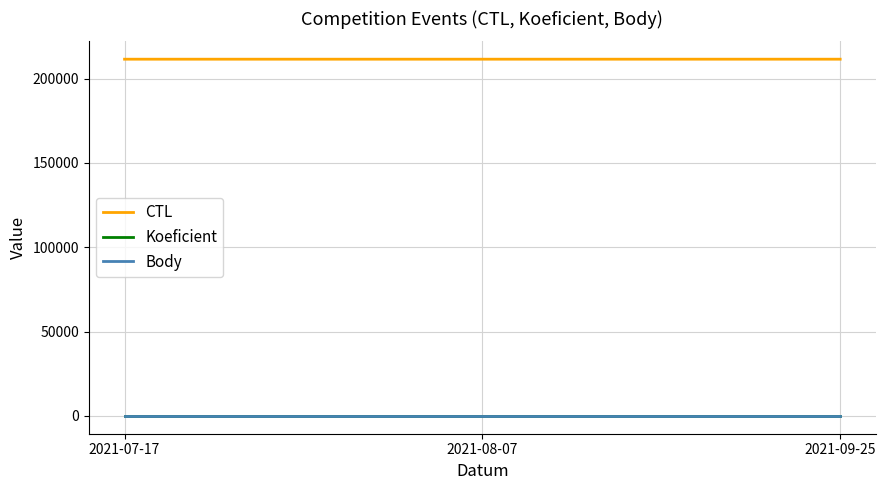

How many lines are shown in the chart?

3